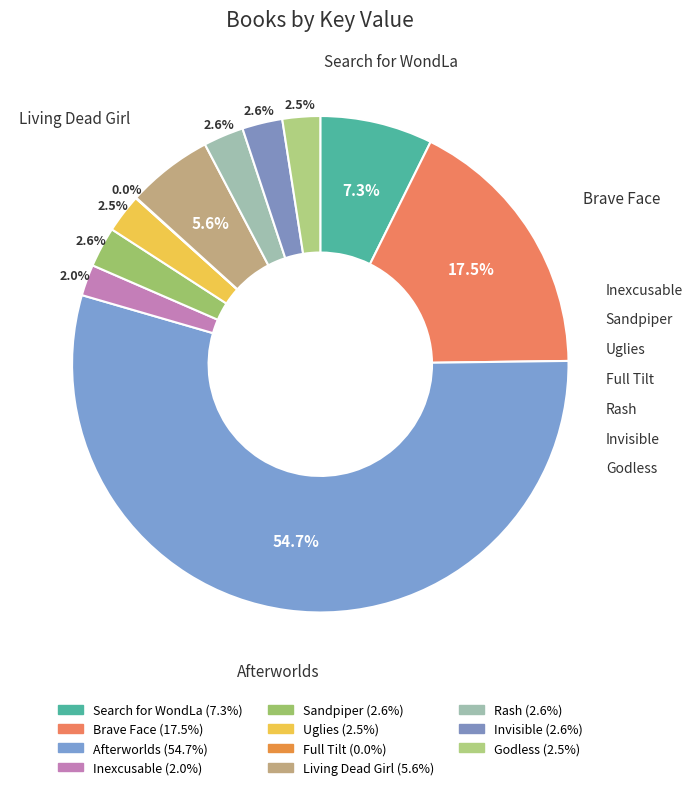

Which category has the smallest portion of the pie?

Full Tilt